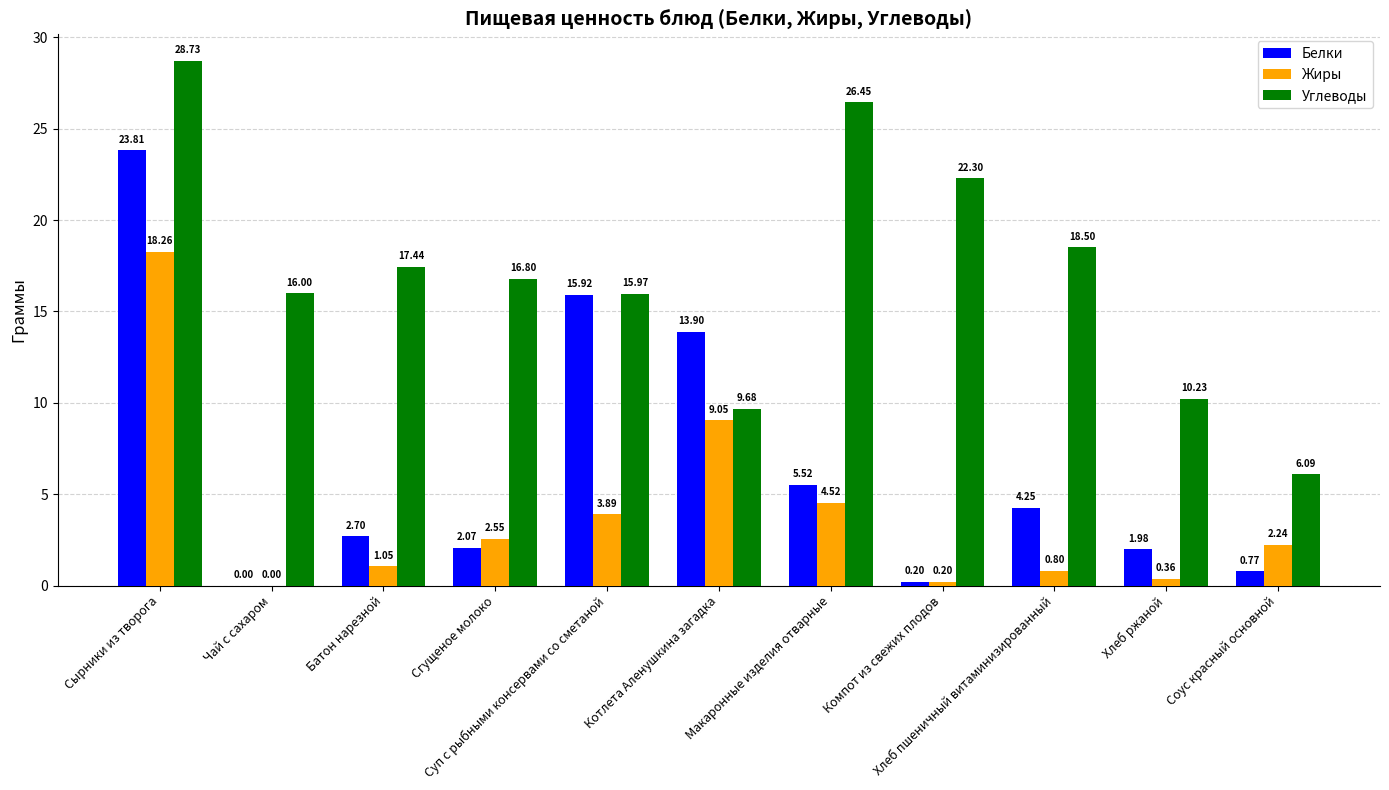

Are the bars grouped side by side (vs. stacked)?

Yes